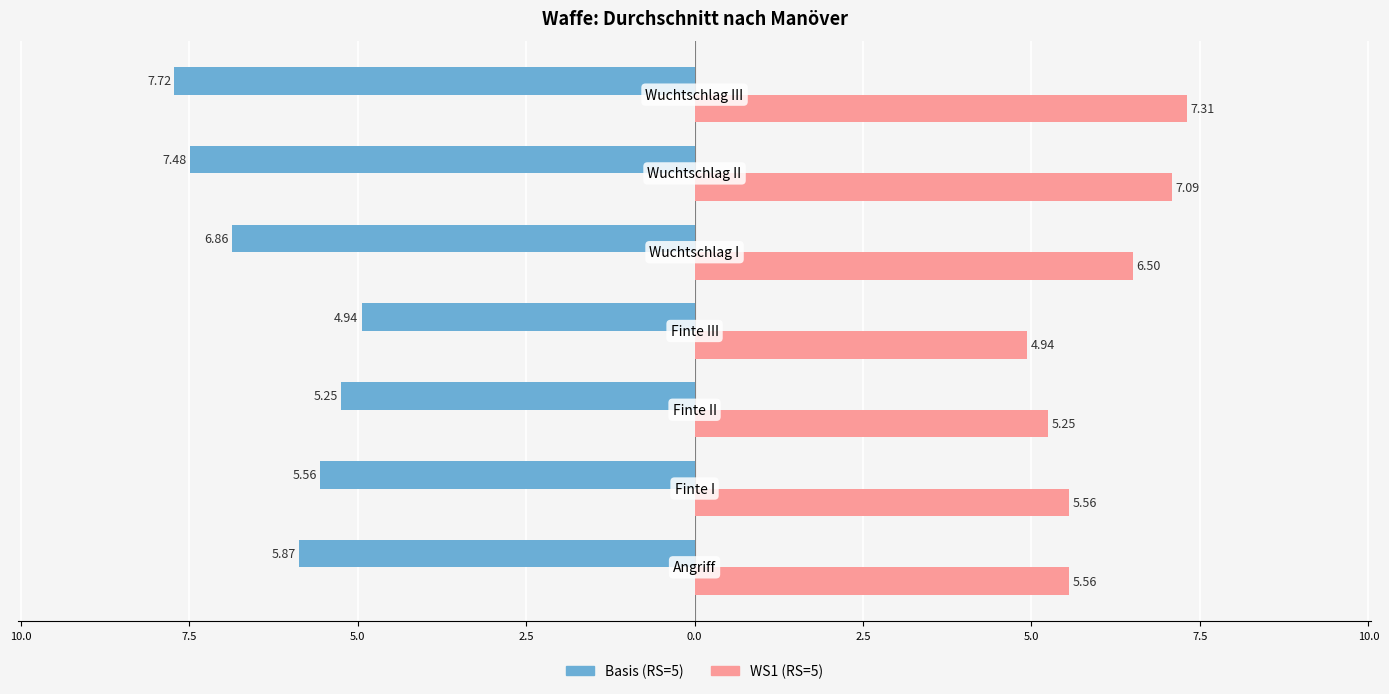

What is the value of the Basis (RS=5) bar at the 2nd from the left?

-5.6